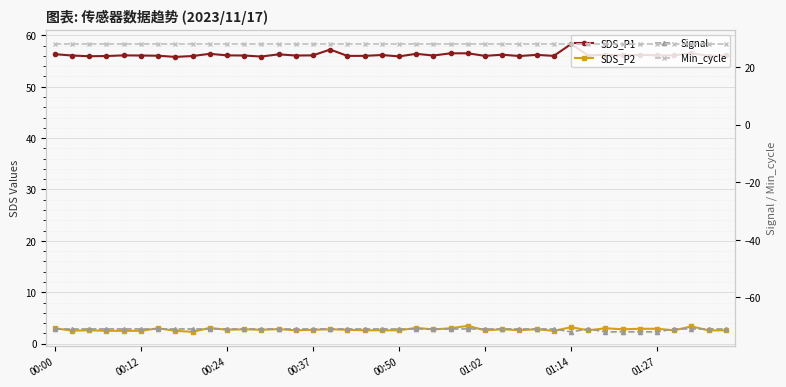

At which label does Min_cycle reach its minimum?

00:00